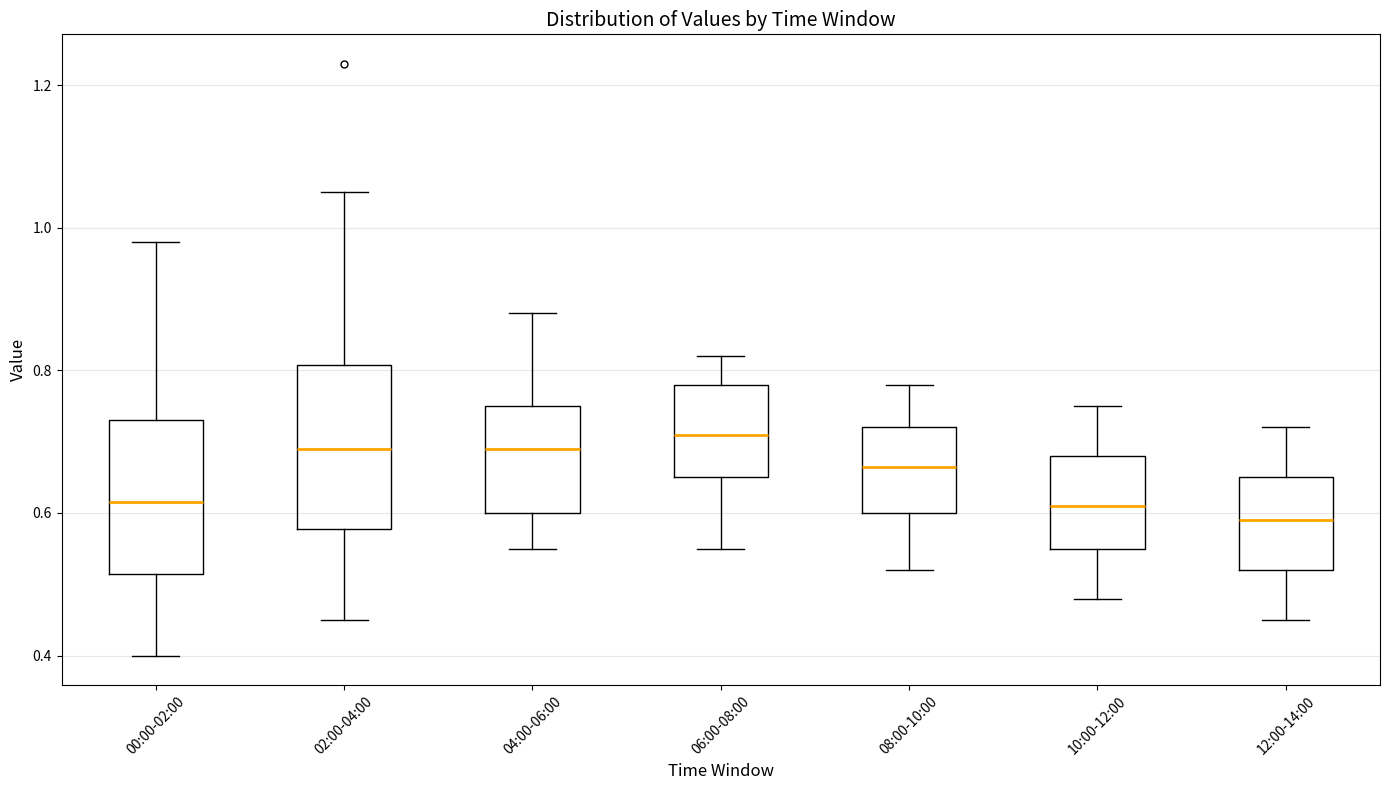

Which box's median line is the lowest?

12:00-14:00